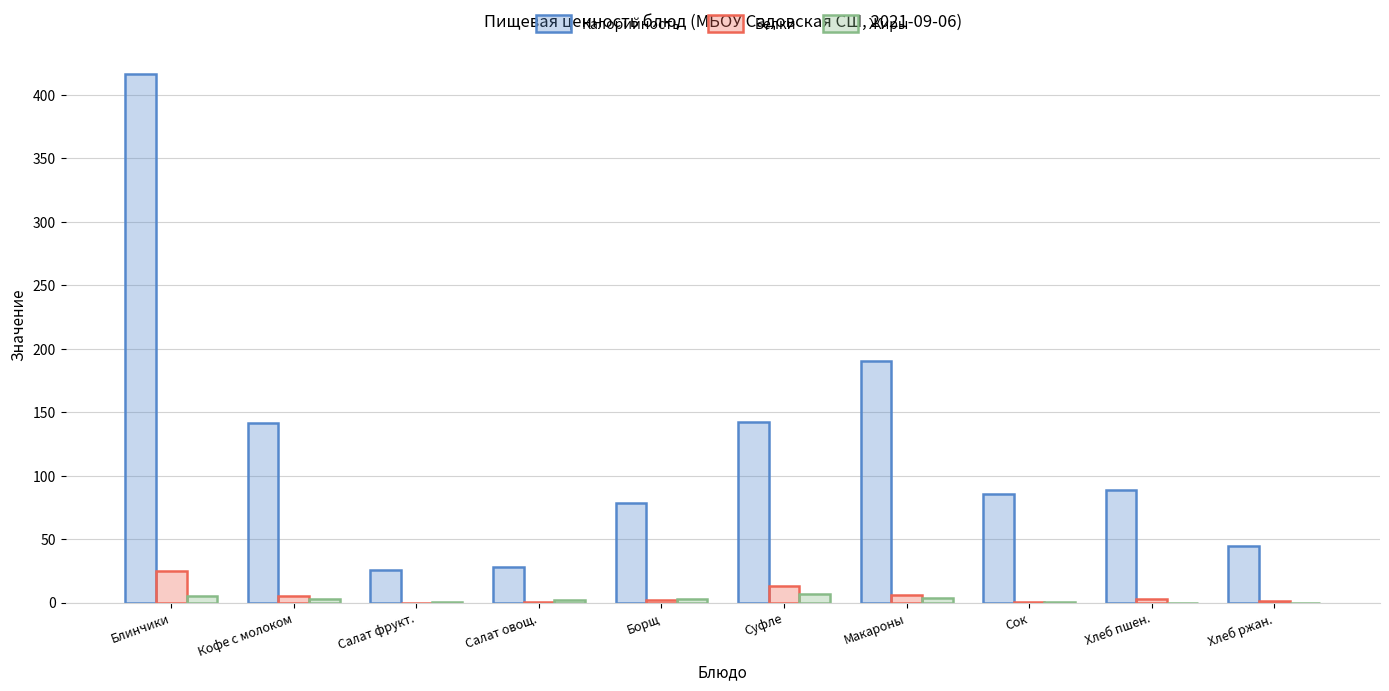

Which category has the highest value in the Калорийность series?

Блинчики